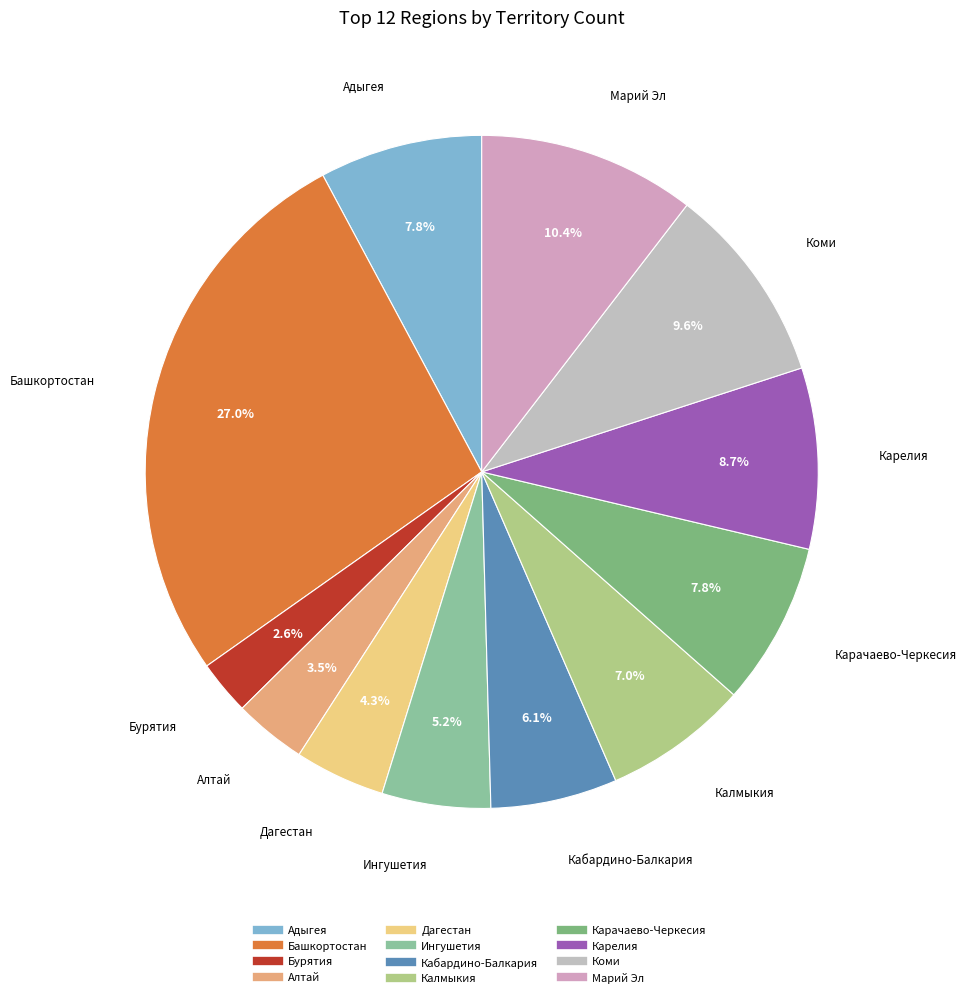

How many slices are in this pie chart?

12